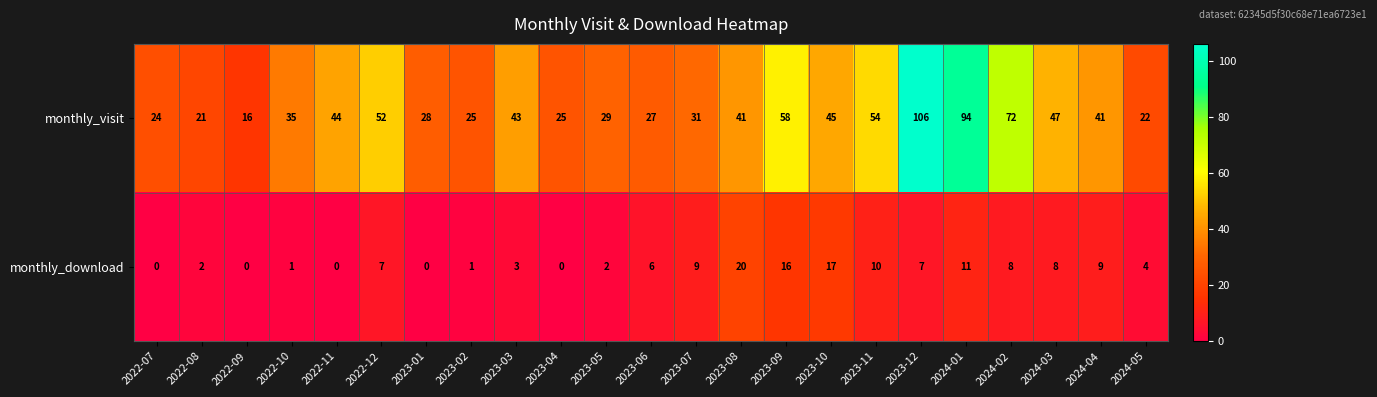

At 2024-03, list the series in order from smallest to largest.

monthly_download, monthly_visit